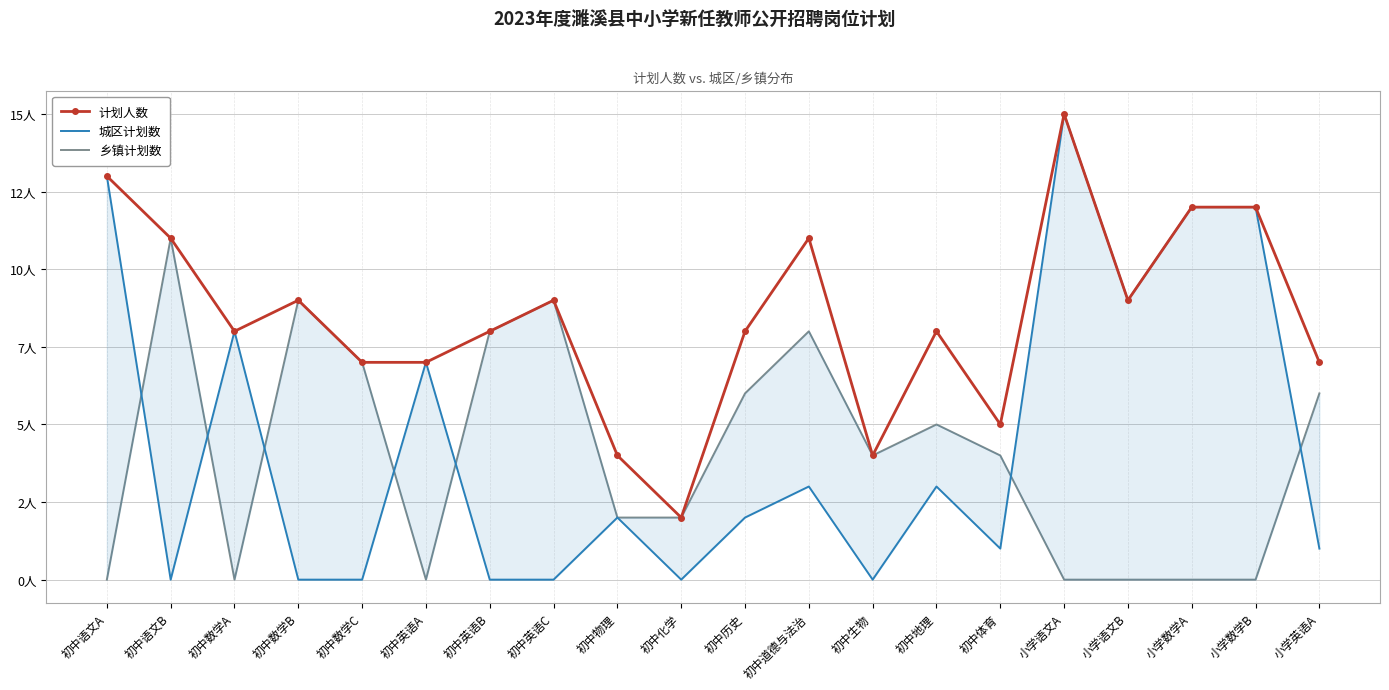

What are all the series names shown in the legend?

计划人数, 城区计划数, 乡镇计划数